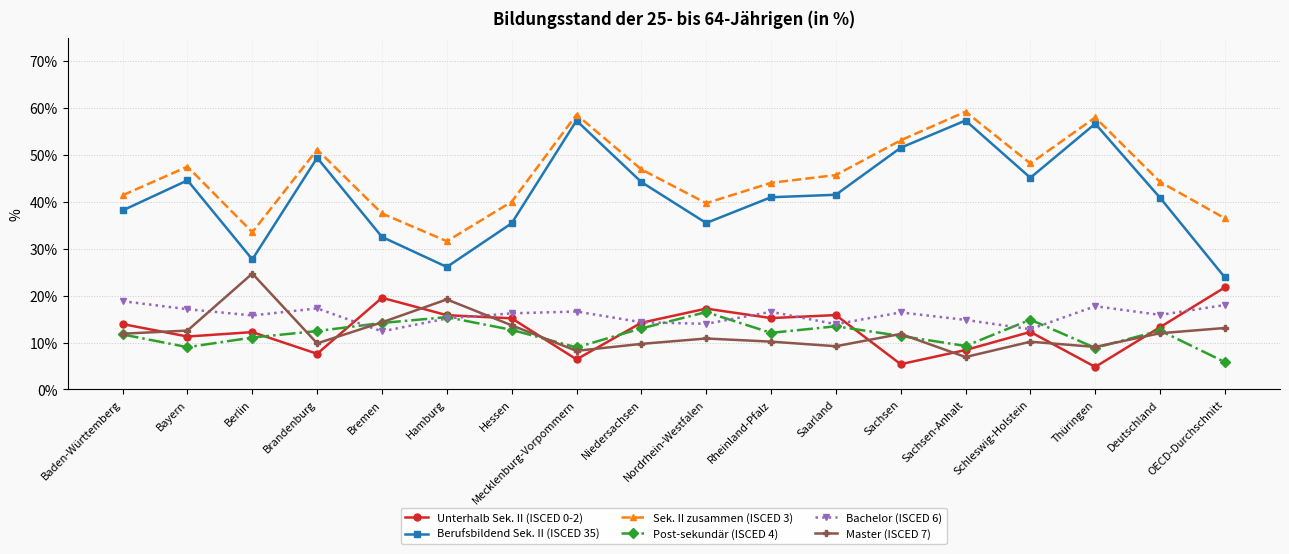

What is the difference between the Master (ISCED 7) values at Baden-Württemberg and Bremen?

2.4